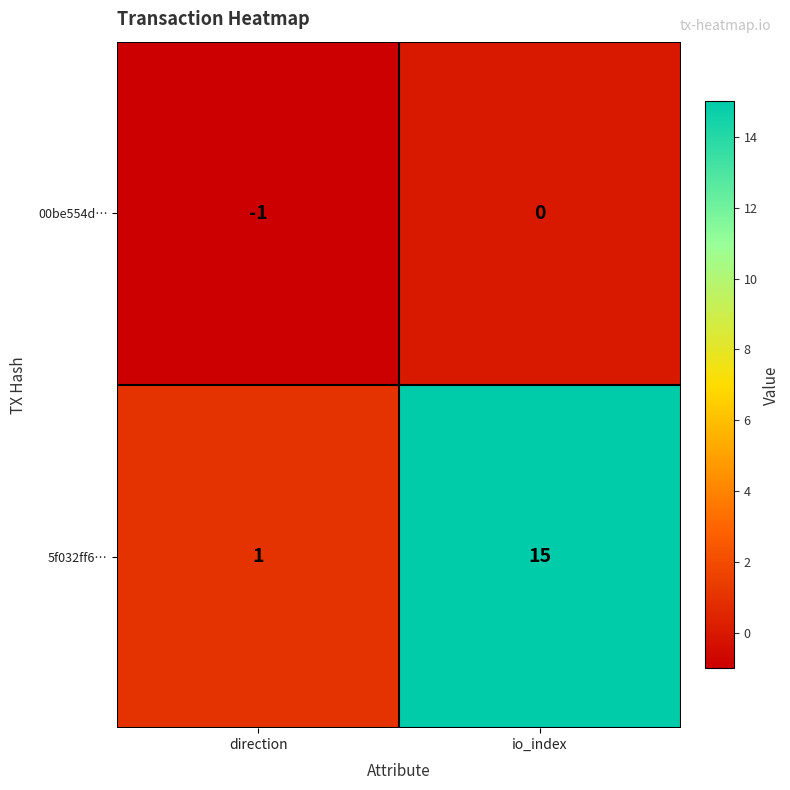

Rank the series by their average value, from lowest to highest.

00be554d…, 5f032ff6…